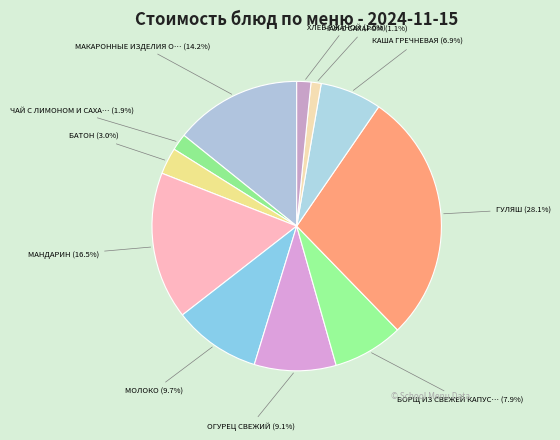

Count the number of slices in the pie.

11